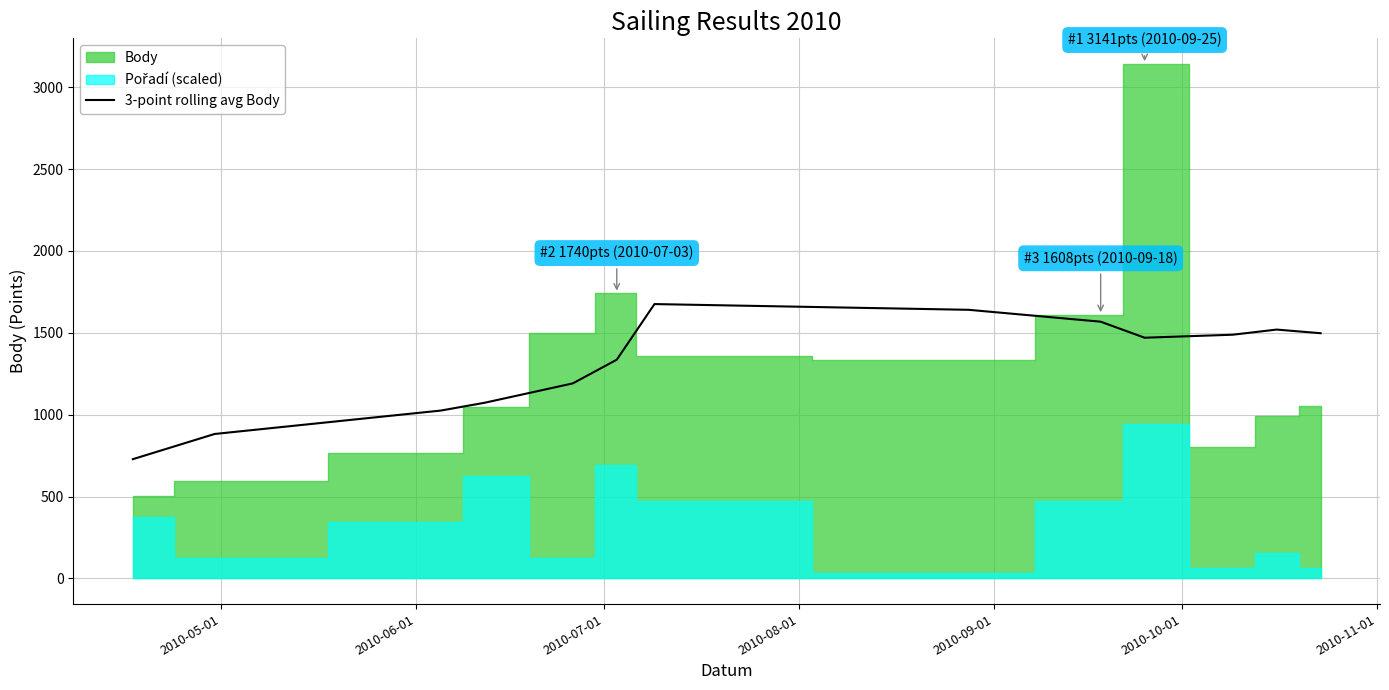

What is the maximum value for 3-point rolling avg Body?

1675.1